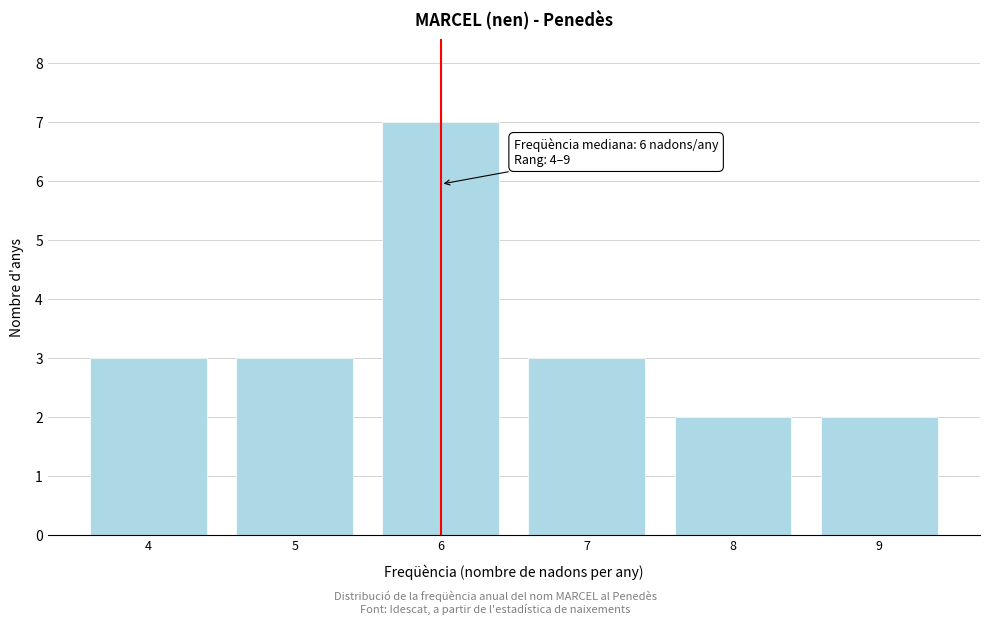

Over which range of the x-axis is the bar tallest?

5.5 to 6.5